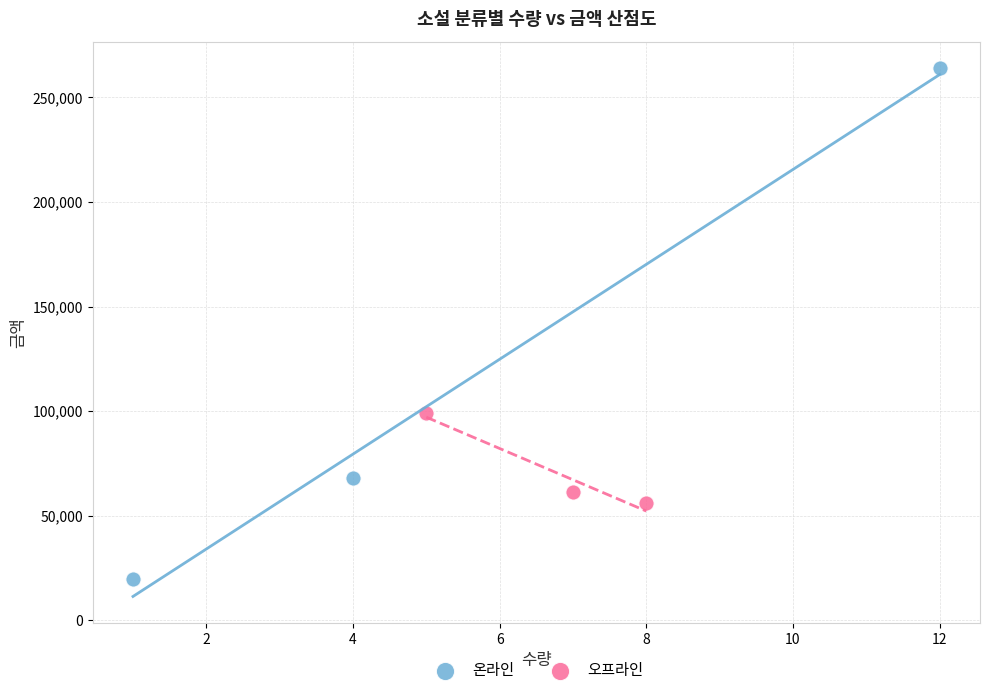

Which series has the largest Y range (max minus min)?

온라인